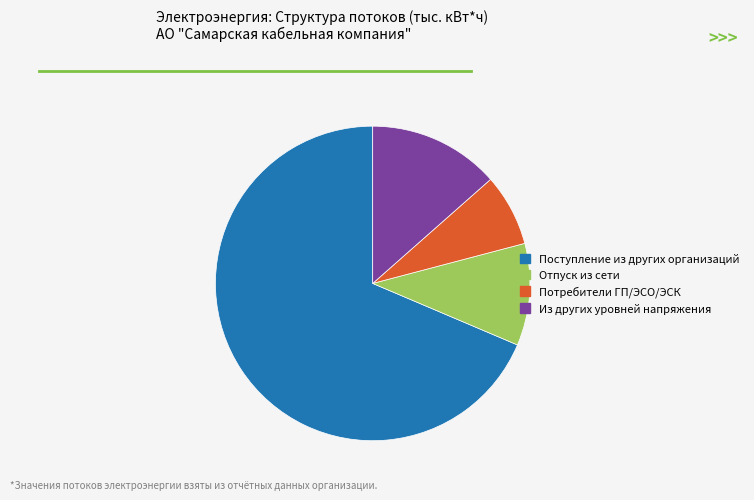

What is the smallest slice in the pie chart?

Потребители ГП/ЭСО/ЭСК